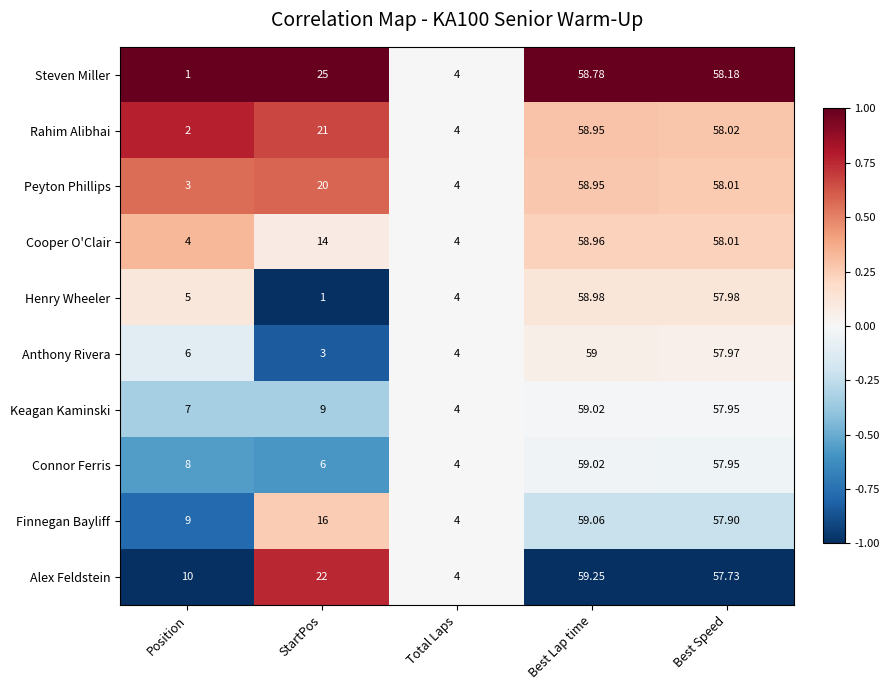

What is the total value across all series at StartPos?

137.0